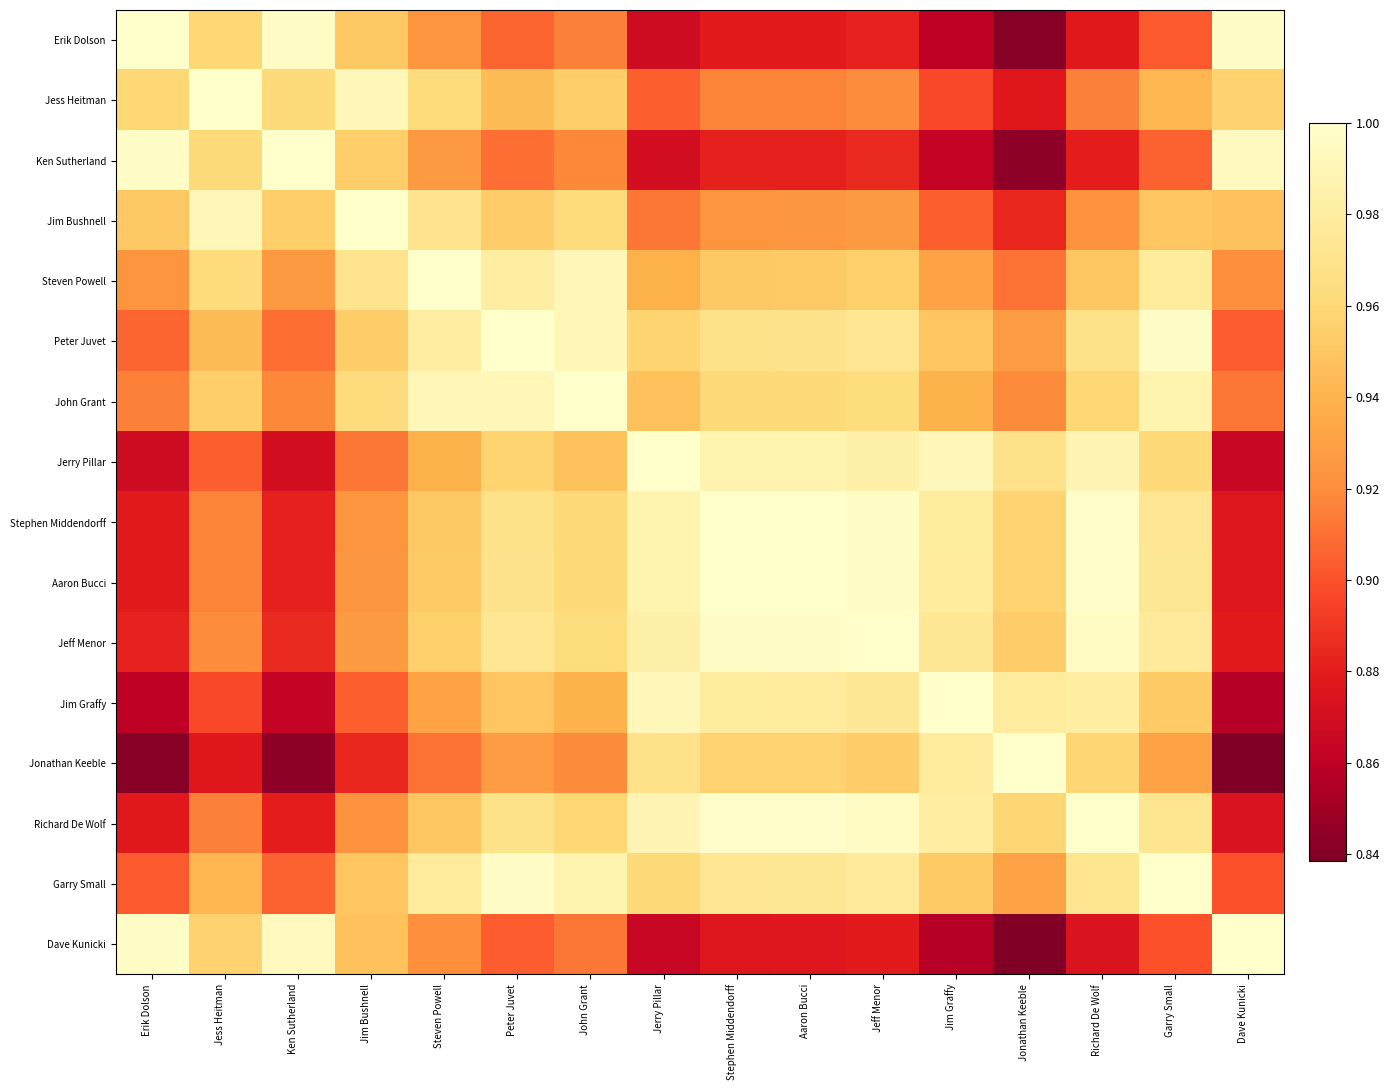

Count the number of data series in this chart.

16